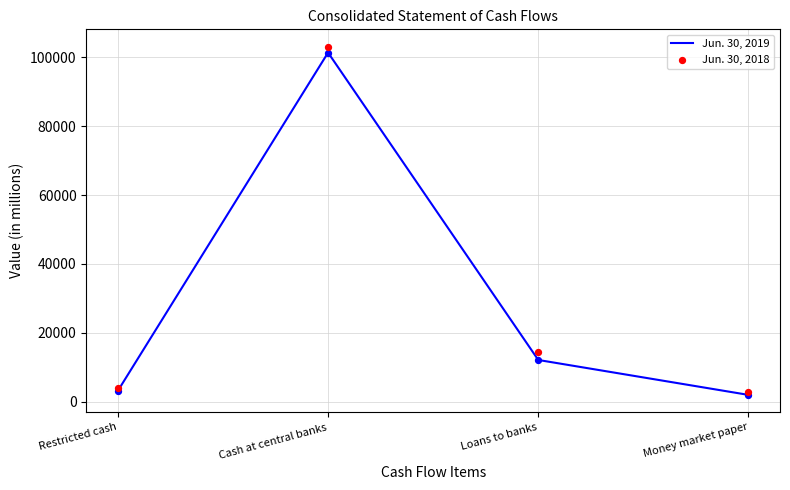

What is the total value across all series at Loans to banks?

26522